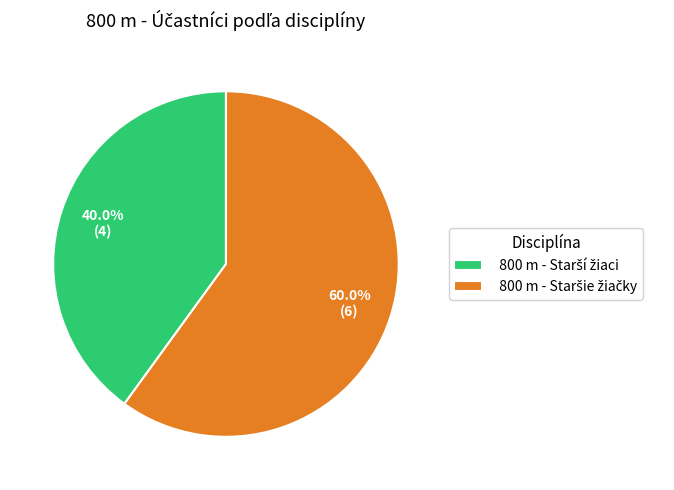

How many slices are in this pie chart?

2